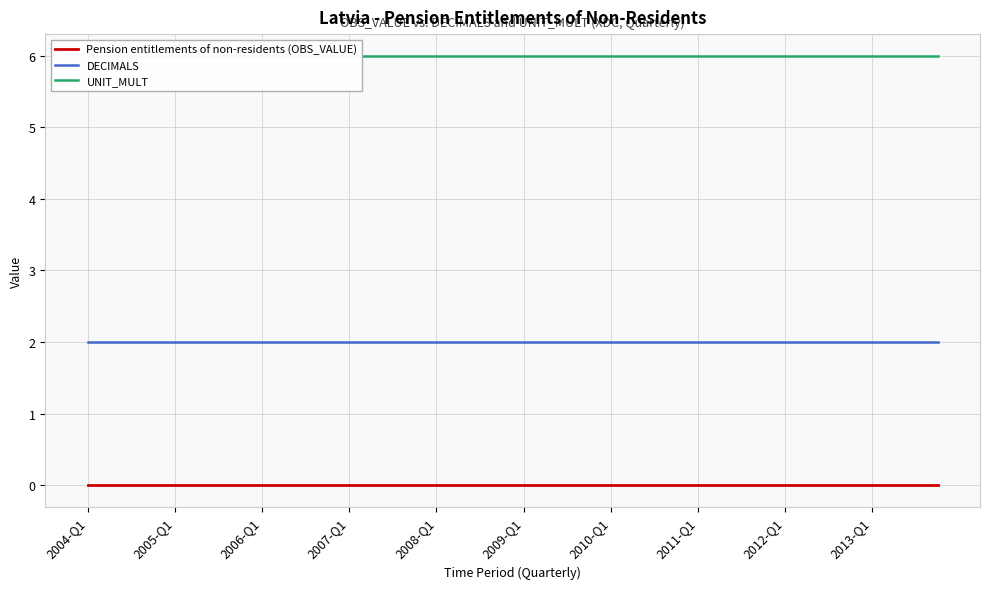

What is the difference between the highest and lowest values at 19?

6